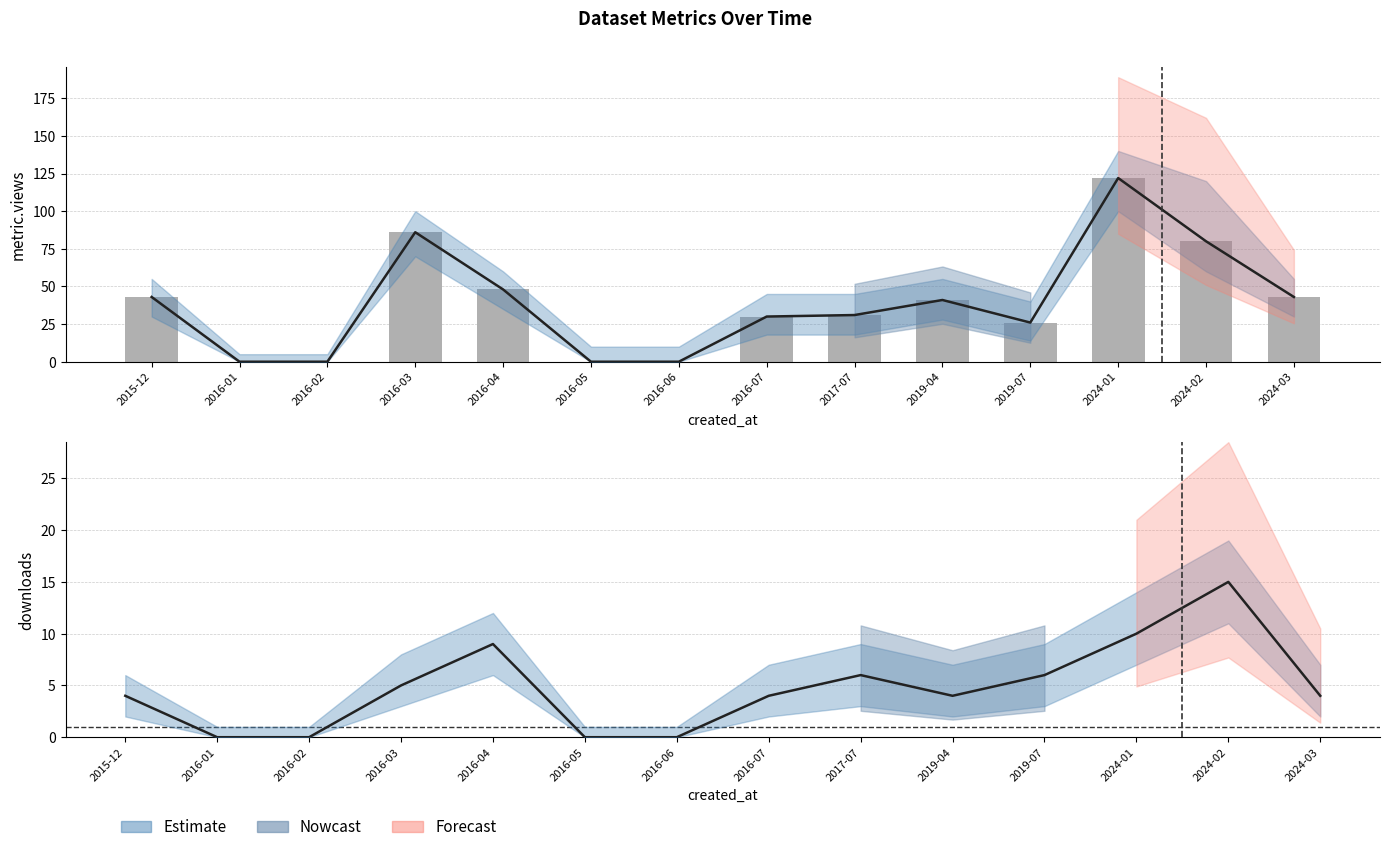

Rank the categories by value from lowest to highest.

2016-01, 2016-02, 2016-05, 2016-06, 2019-07, 2016-07, 2017-07, 2019-04, 2015-12, 2024-03, 2016-04, 2024-02, 2016-03, 2024-01